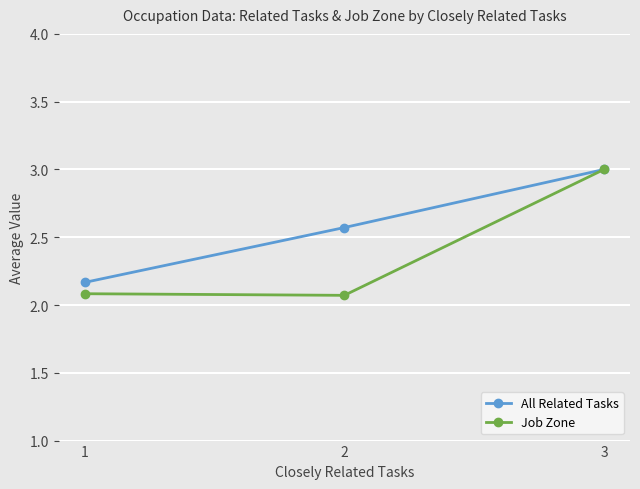

What are all the series names shown in the legend?

All Related Tasks, Job Zone